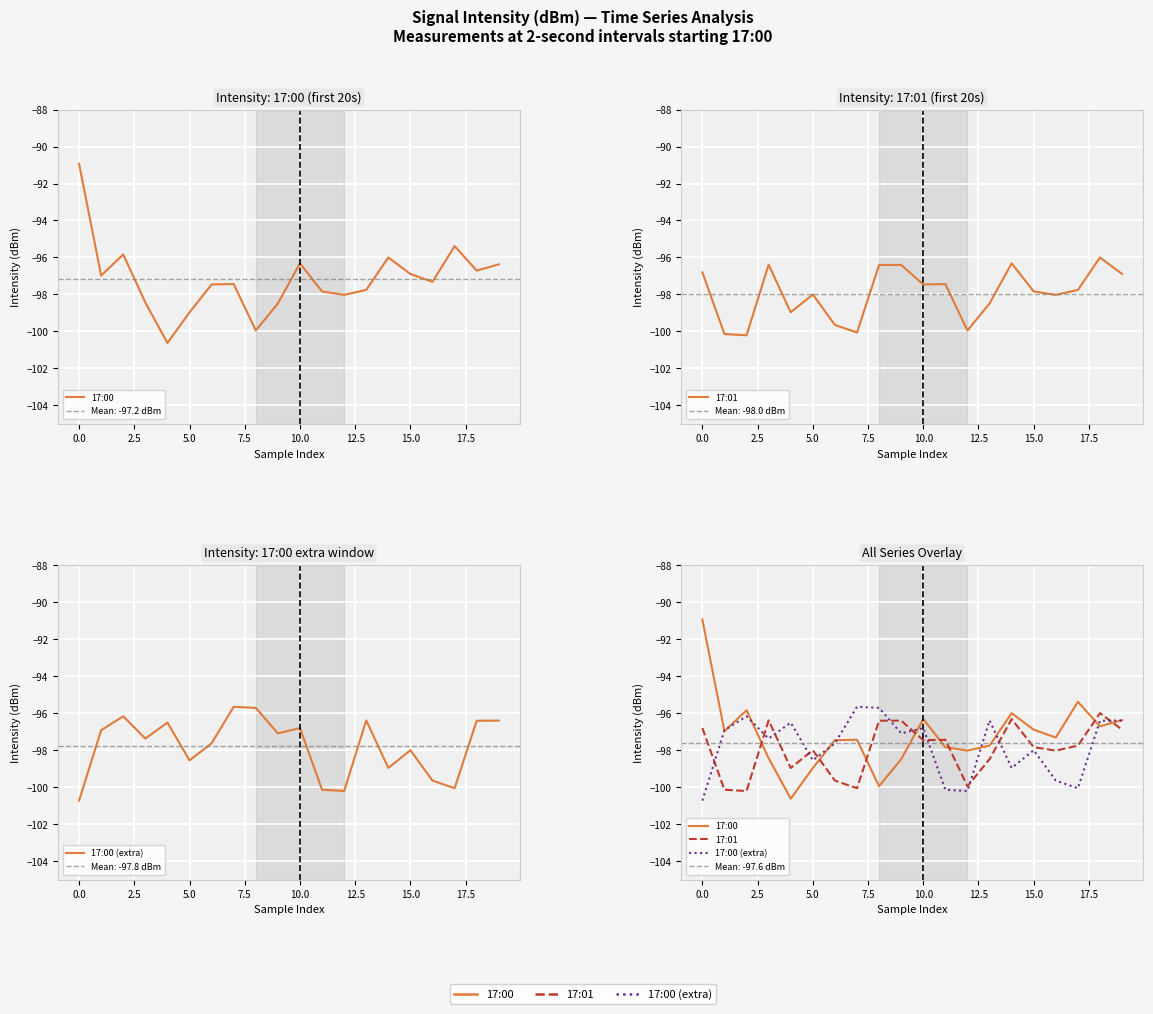

What is the label of the 10th point from the right?

10